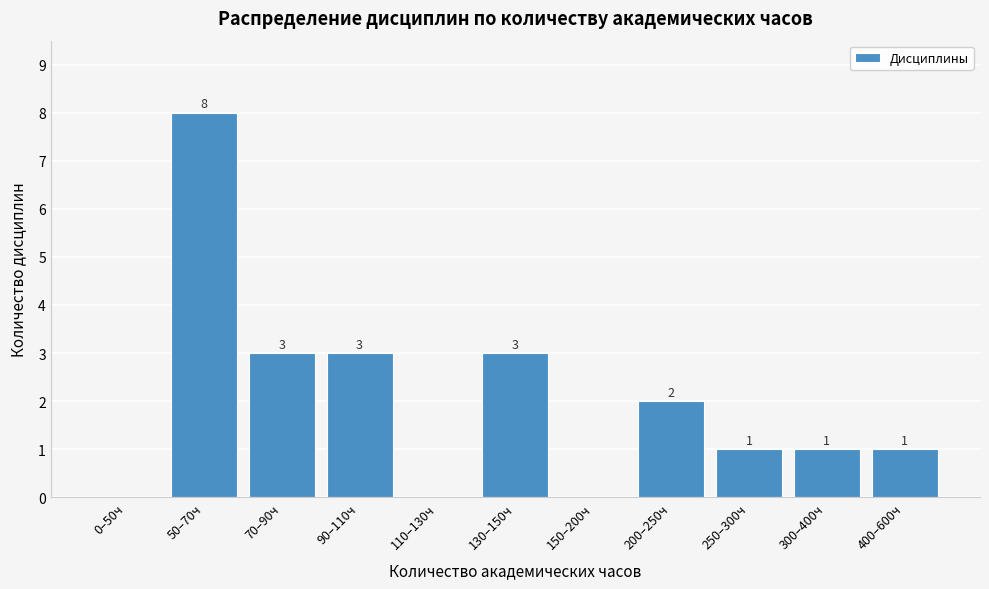

Reading left to right, extract all data points from this chart.

0–50ч=0	50–70ч=8	70–90ч=3	90–110ч=3	110–130ч=0	130–150ч=3	150–200ч=0	200–250ч=2	250–300ч=1	300–400ч=1	400–600ч=1